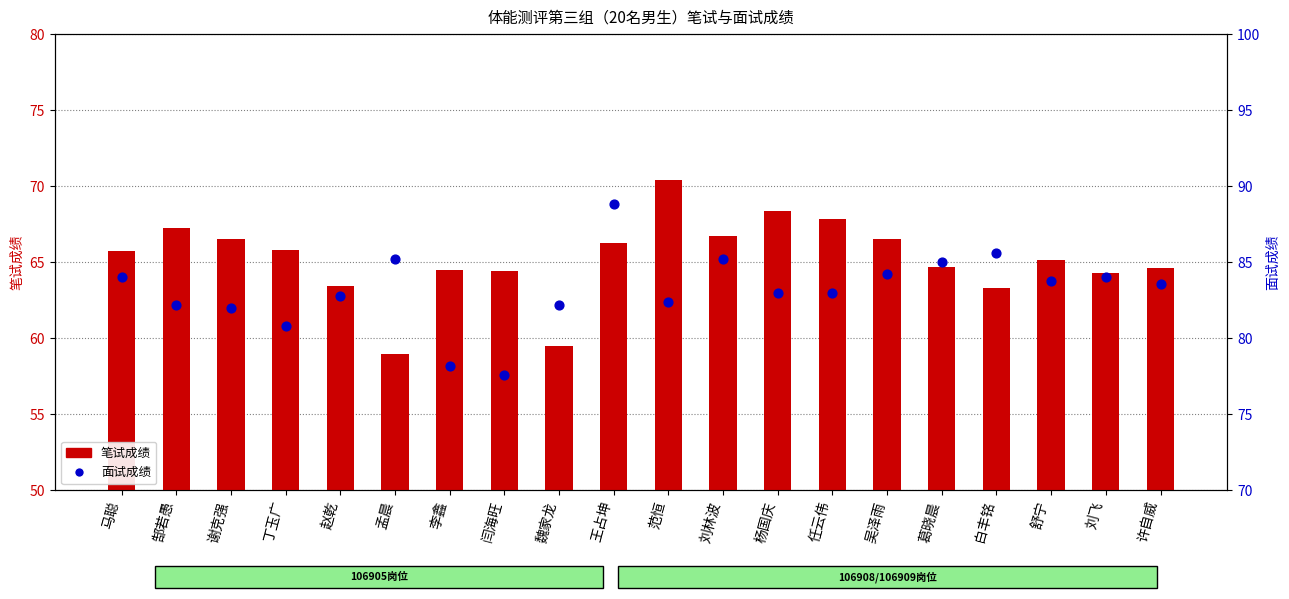

Which series has the largest total across all categories?

面试成绩